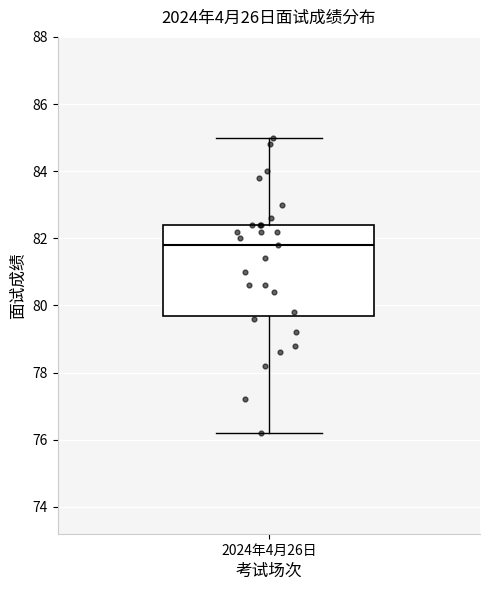

Transcribe this box plot: give where the median line is, the range the box spans, and where the two whiskers end, as read against the y-axis. The values are not printed on the chart, so give them approximately, as read against the axis.

median 81.8, box 79.8 to 82.4, whiskers 76.2 to 85.0